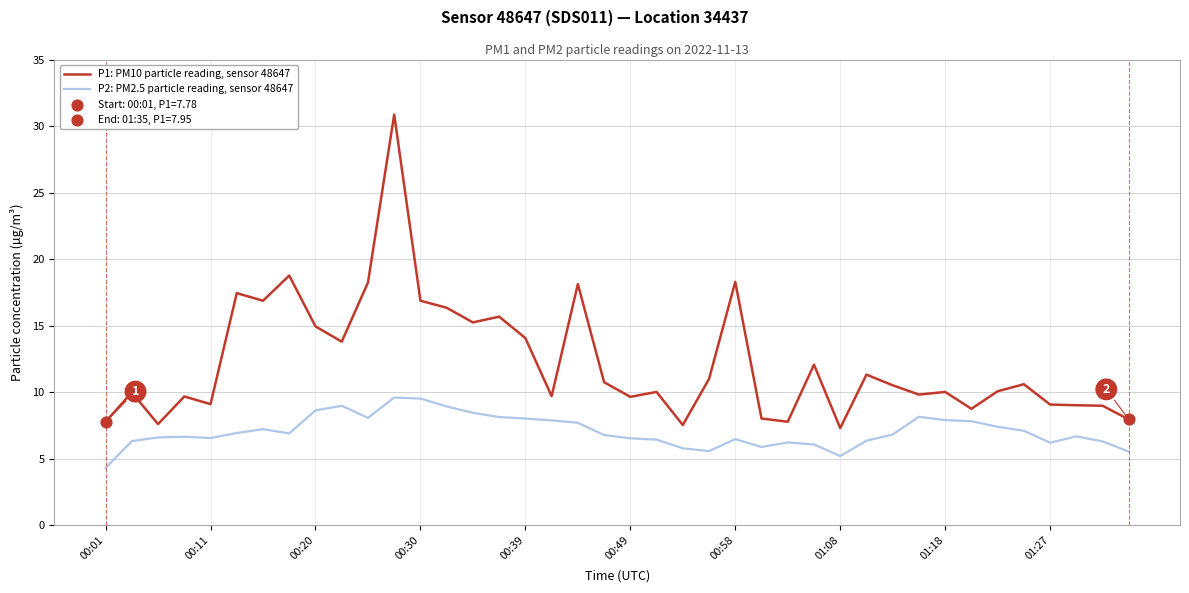

At how many categories does at least one series exceed 23?

1